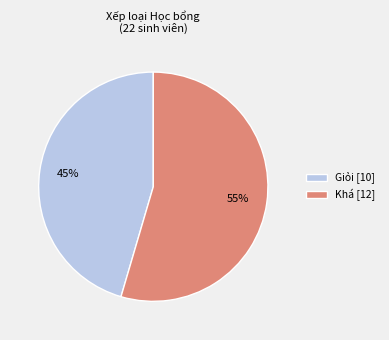

Which slice represents more than half of the pie?

Khá